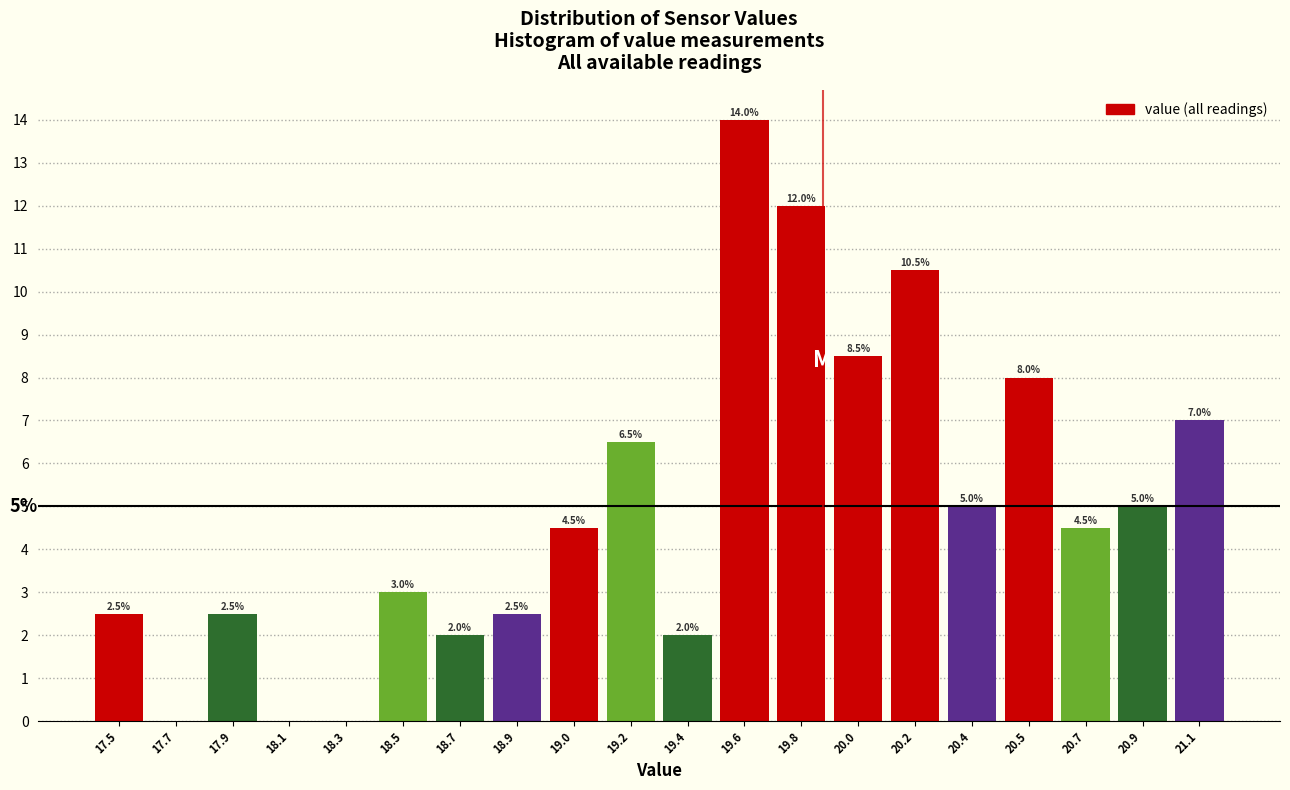

Reading left to right, list all the values displayed in this chart.

17.5=2.5	17.7=0.0	17.9=2.5	18.1=0.0	18.3=0.0	18.5=3.0	18.7=2.0	18.9=2.5	19.0=4.5	19.2=6.5	19.4=2.0	19.6=14.0	19.8=12.0	20.0=8.5	20.2=10.5	20.4=5.0	20.5=8.0	20.7=4.5	20.9=5.0	21.1=7.0